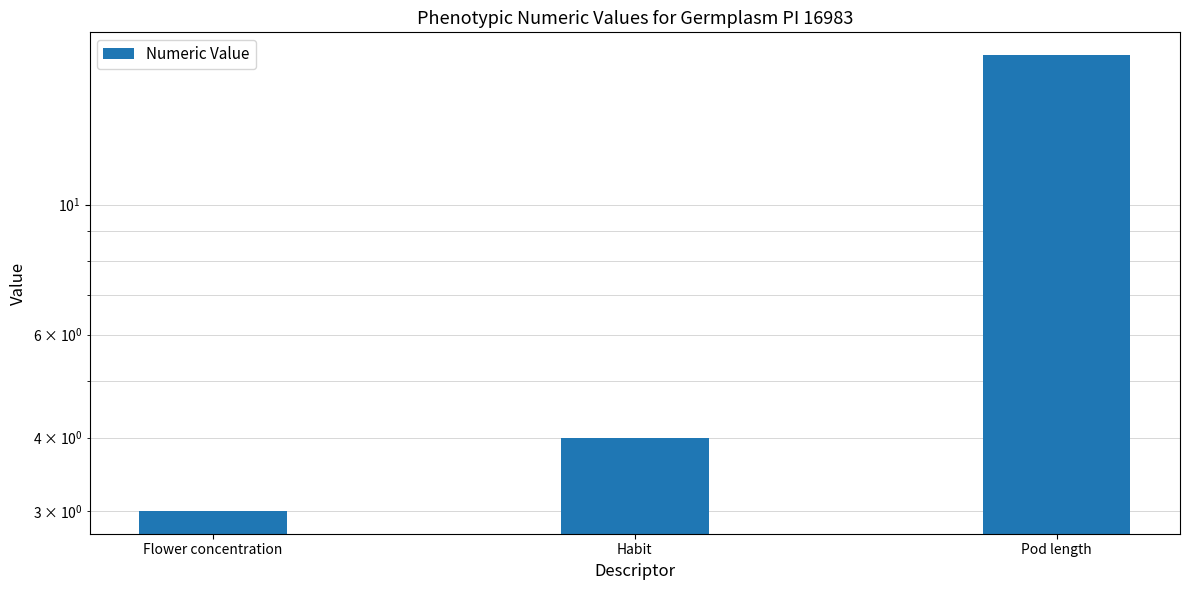

Are the bars horizontal?

No